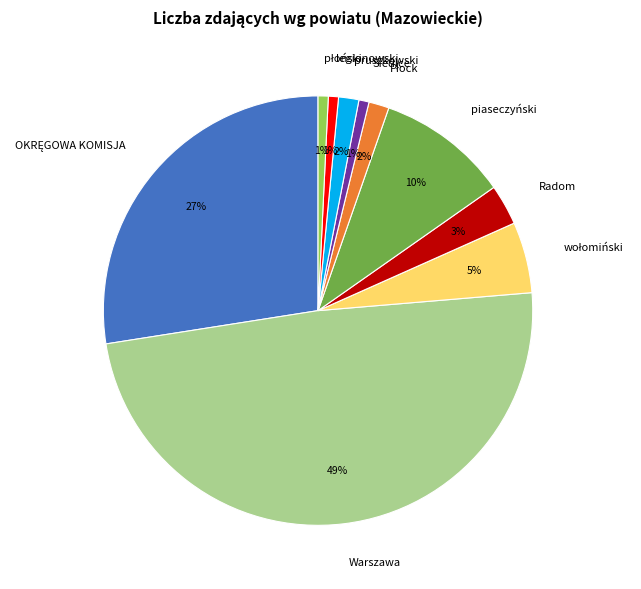

Combined, do piaseczyński and legionowski account for over 50%?

No